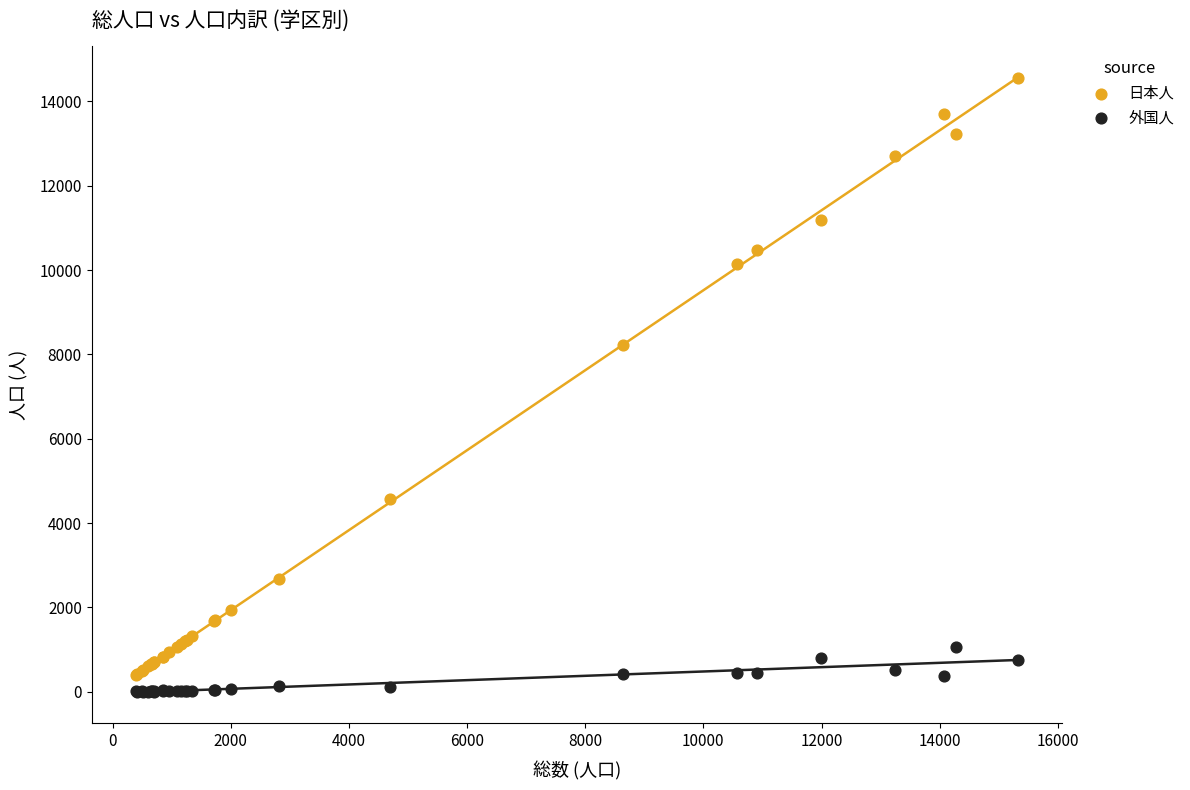

Which series reaches the minimum Y coordinate?

外国人